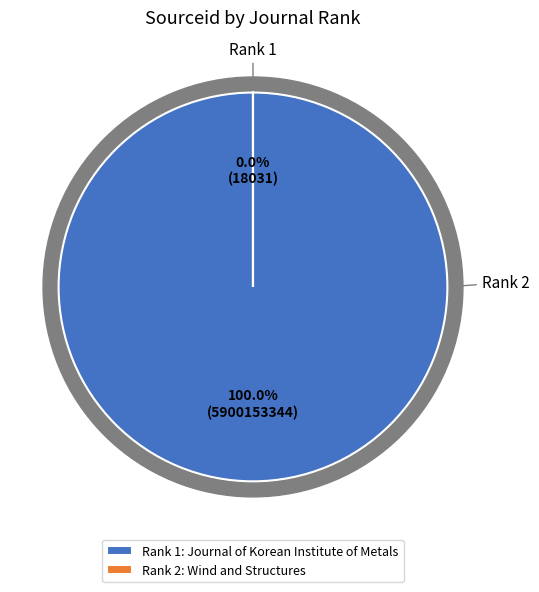

Rank the categories by value from lowest to highest.

Wind and Structures, Journal of Korean Institute of Metals